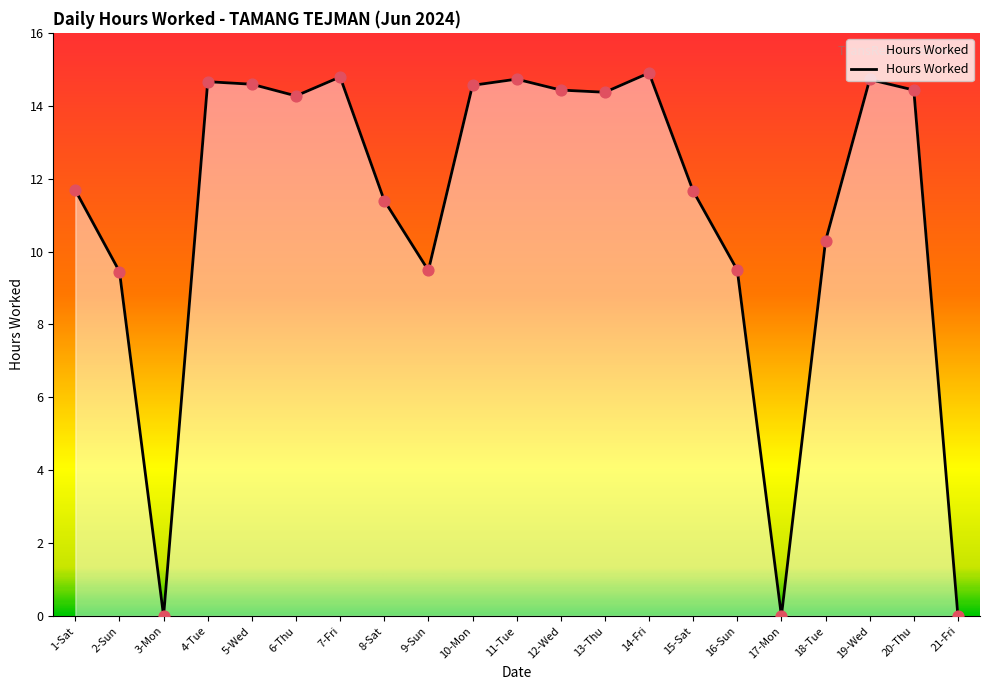

What is the change in value from 8-Sat to 20-Thu?

+3.0